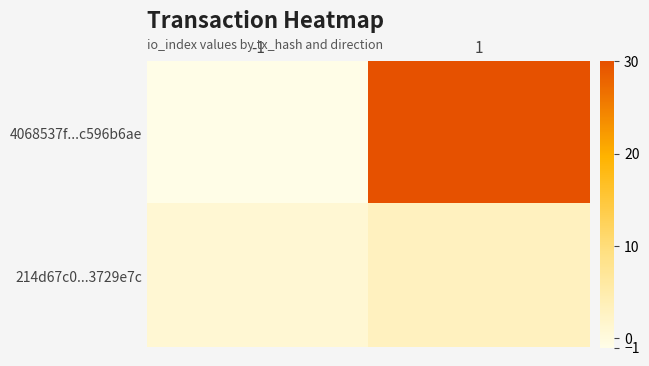

Which series changed the most between -1 and 1?

4068537f...c596b6ae